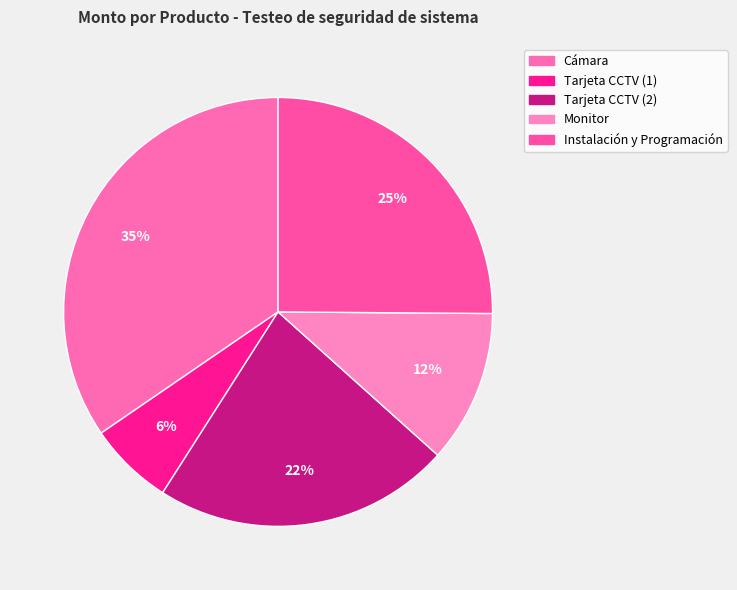

What is the change in value from Tarjeta CCTV (1) to Instalación y Programación?

+1058200